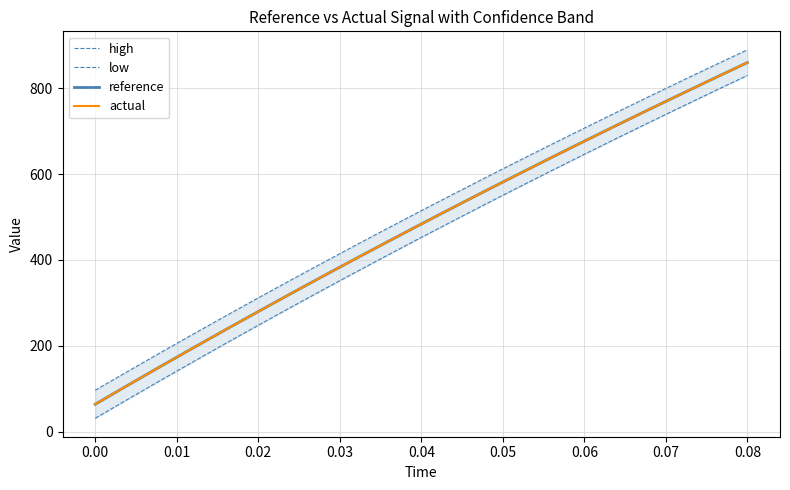

How many values in the reference series exceed 483?

11